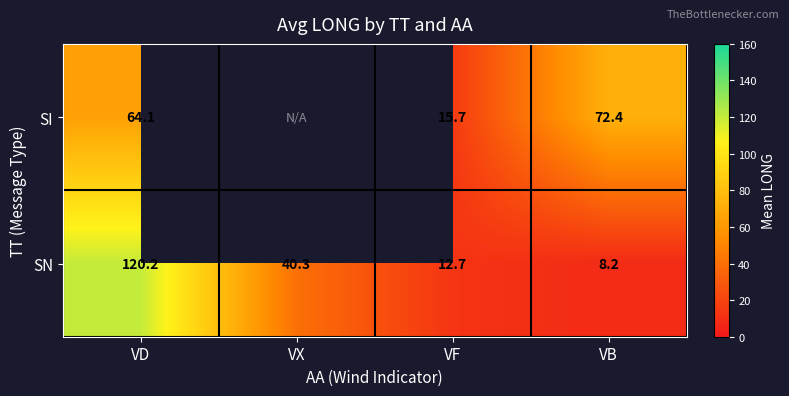

Is the value of SI at VF greater than the value of SN at VF?

Yes